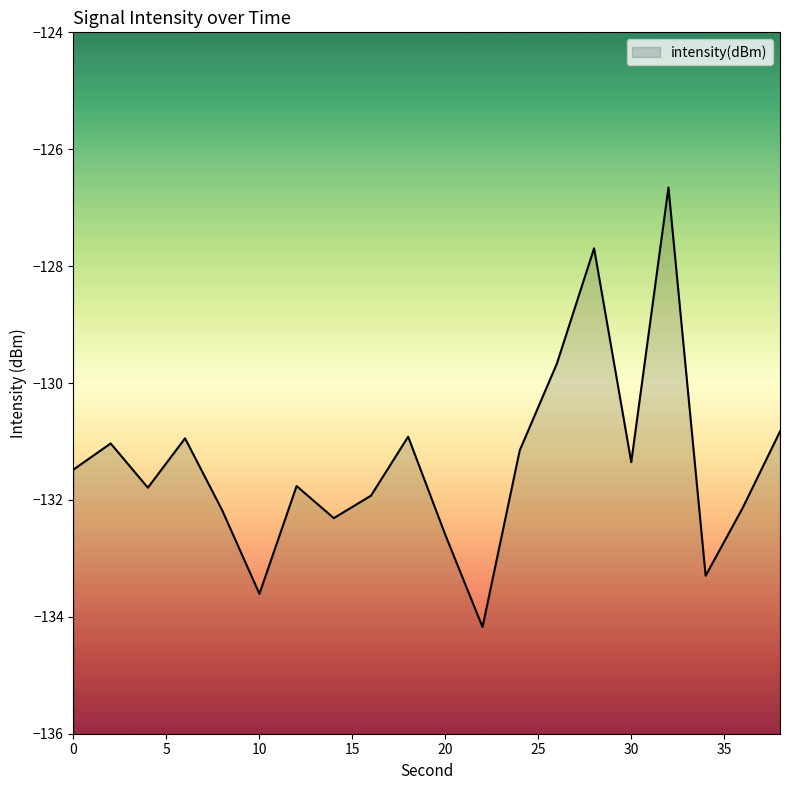

How many interior local peaks (higher than both neighbors) does the data have?

6